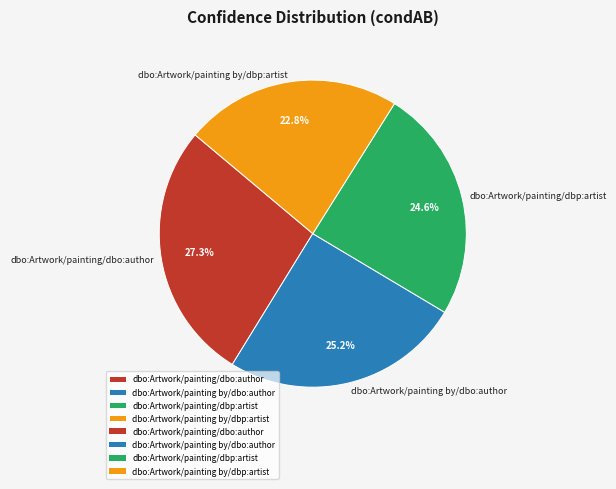

Rank the categories by value from highest to lowest.

dbo:Artwork/painting/dbo:author, dbo:Artwork/painting by/dbo:author, dbo:Artwork/painting/dbp:artist, dbo:Artwork/painting by/dbp:artist